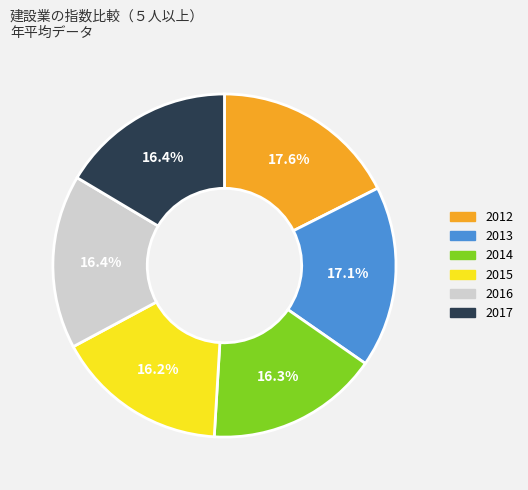

What percentage is the 2016 slice, to the nearest percent?

16%